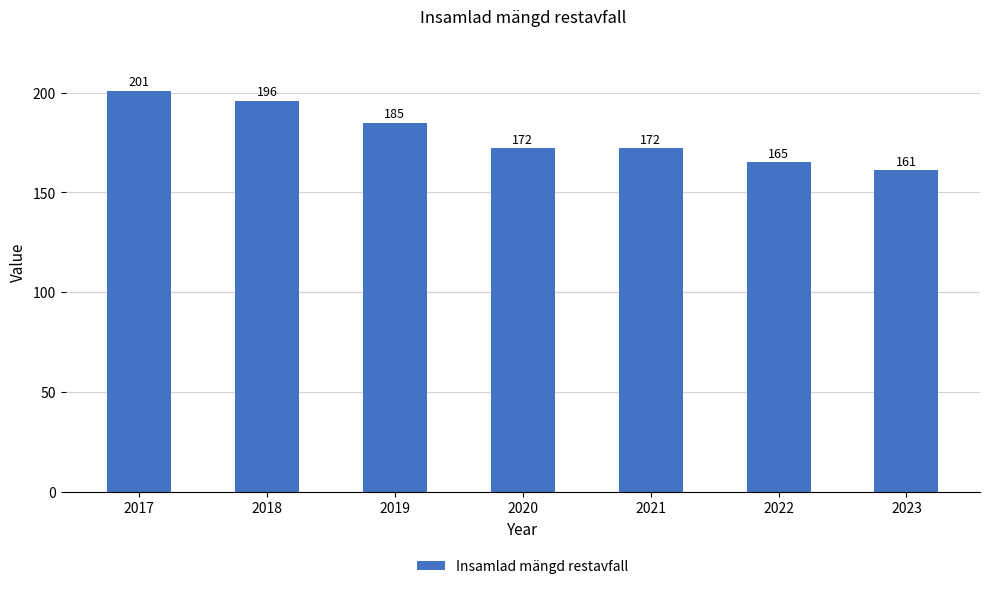

What is the smallest value displayed?

161